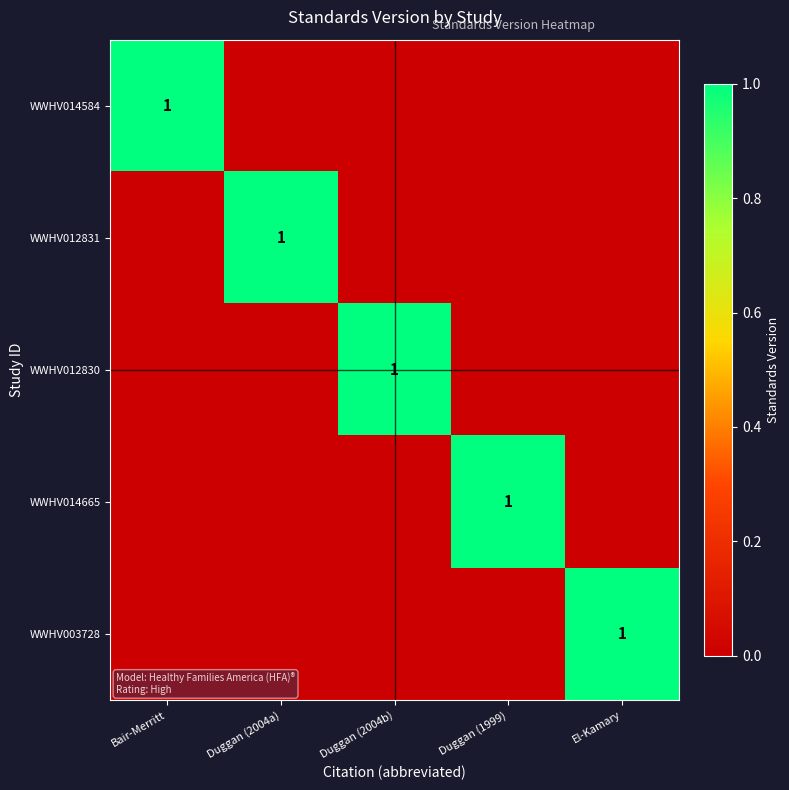

What is the difference between the maximum and minimum values in the WWHV003728 series?

1